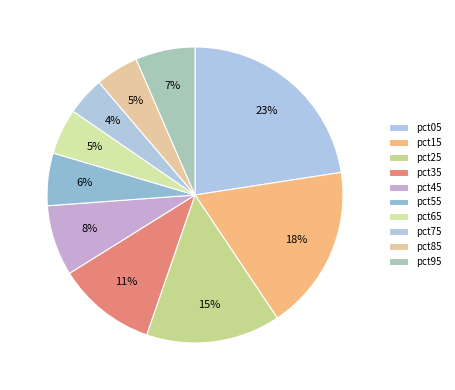

Which slice is the largest?

pct05